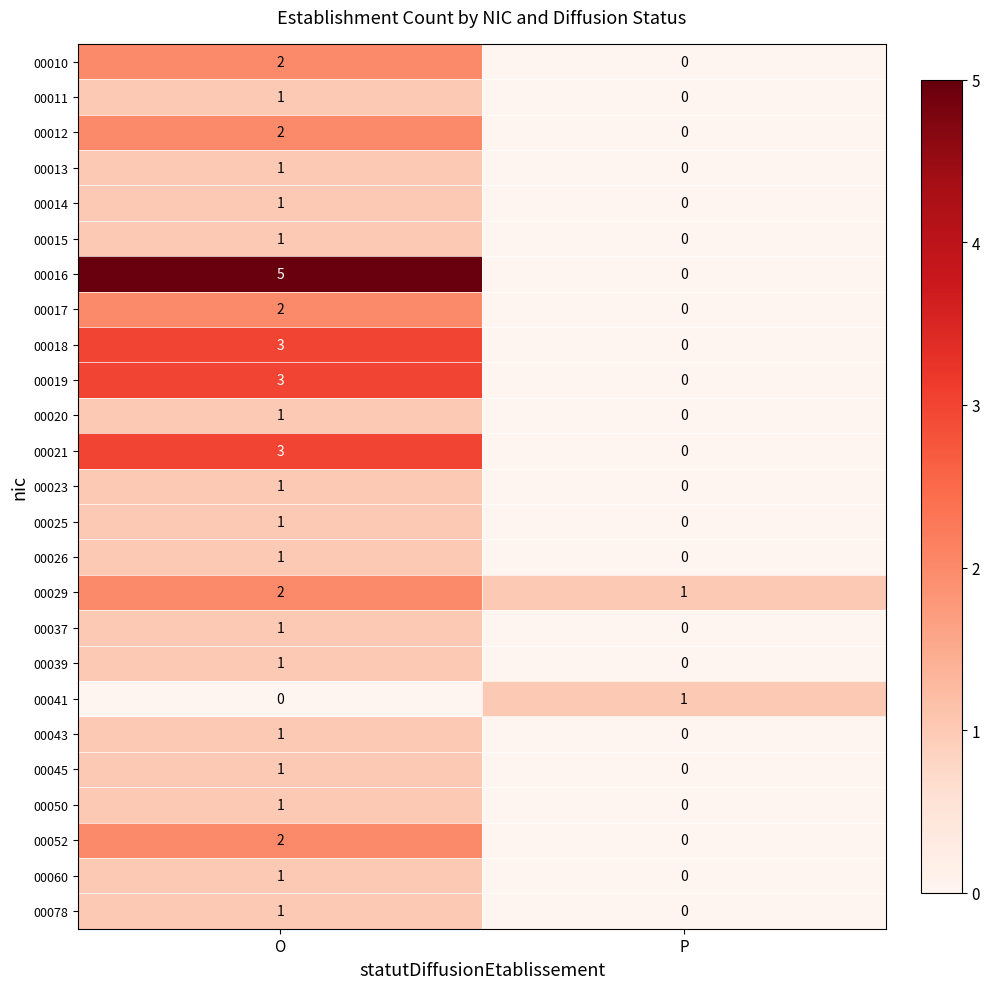

Is it true that 00039 equals 0 at P?

True